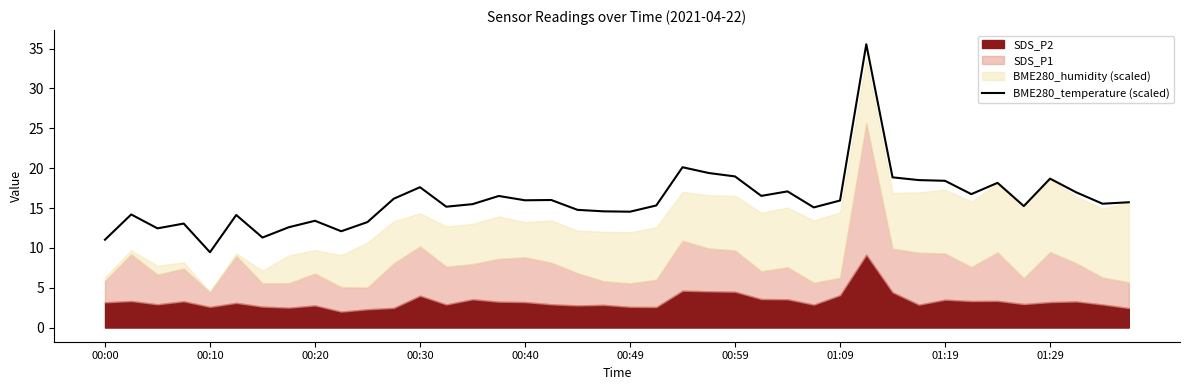

What is the highest value of the BME280_temperature (scaled) series?

35.6